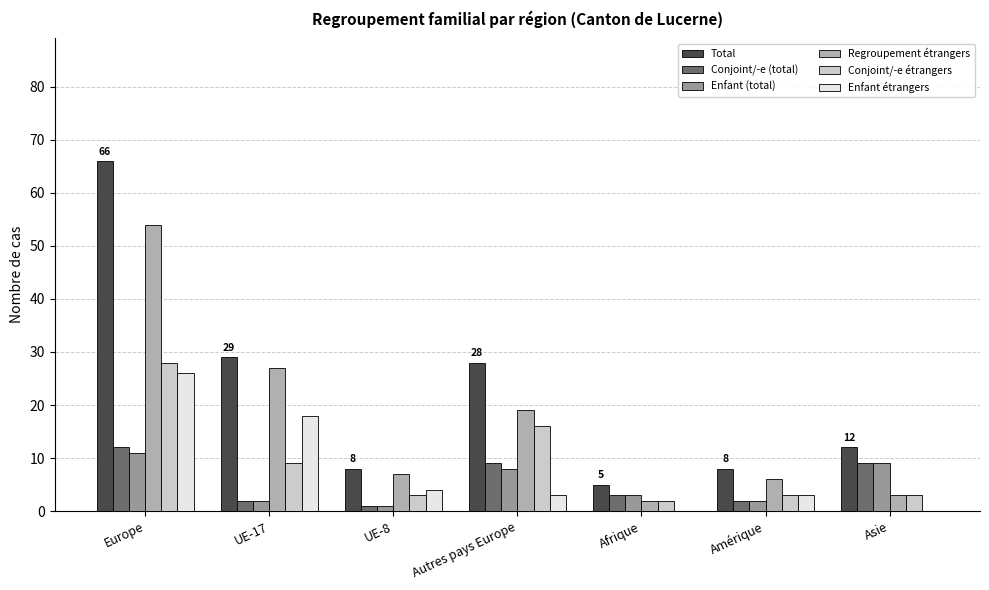

What is the spread (max minus min) of values at Amérique?

6